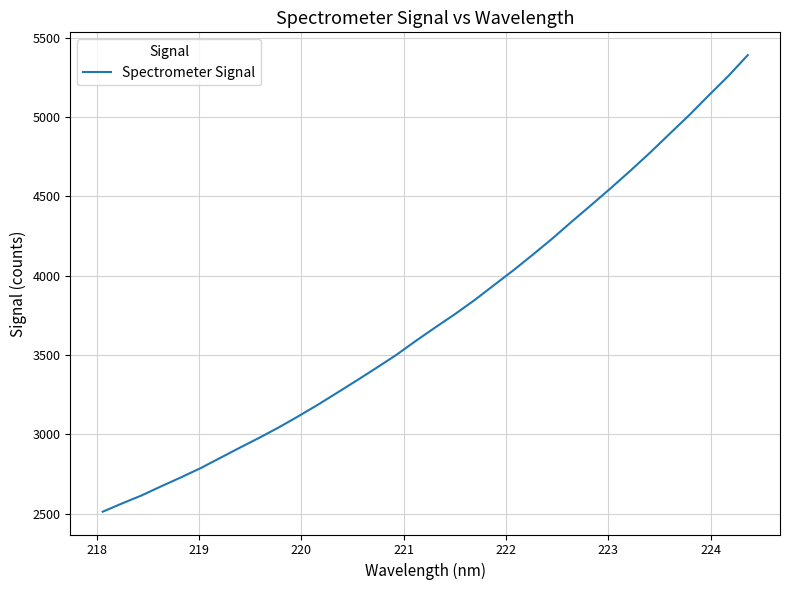

What is the smallest value displayed?

2513.4